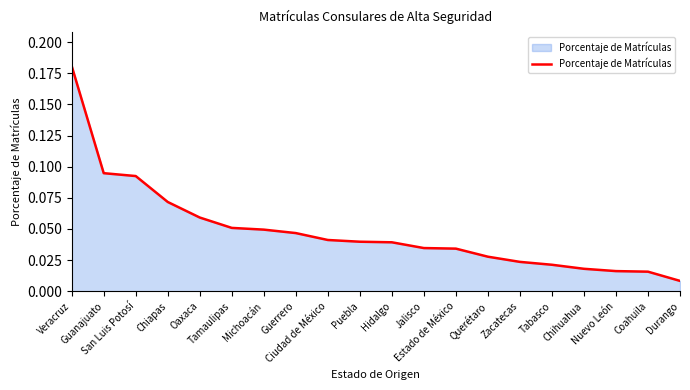

How many lines are shown in the chart?

1